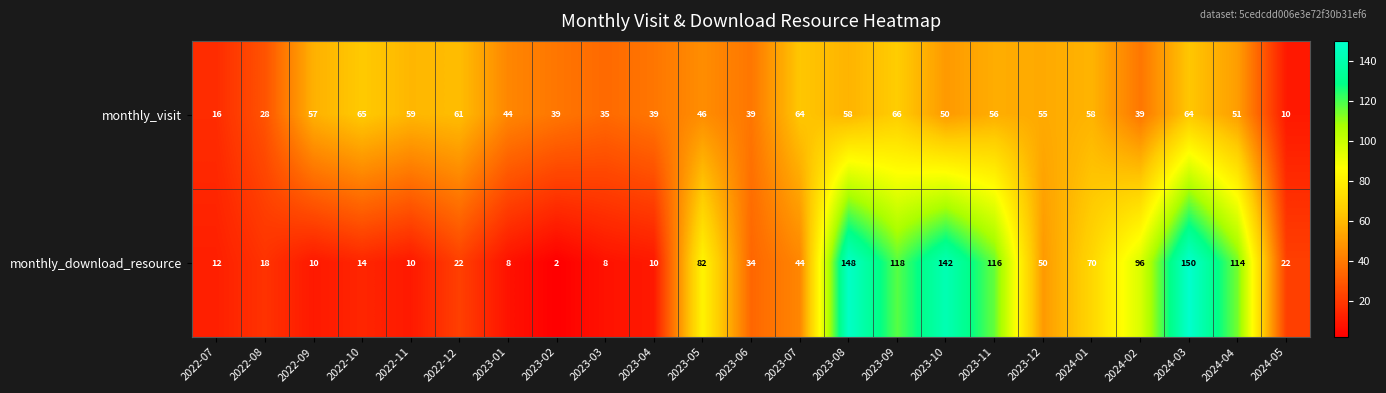

At 2023-11, list the series in order from smallest to largest.

monthly_visit, monthly_download_resource